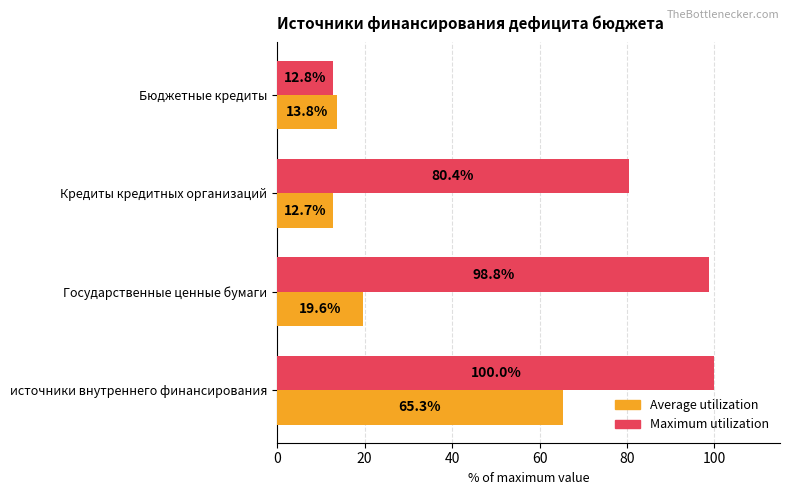

Which category has the lowest value across all series?

Кредиты кредитных организаций